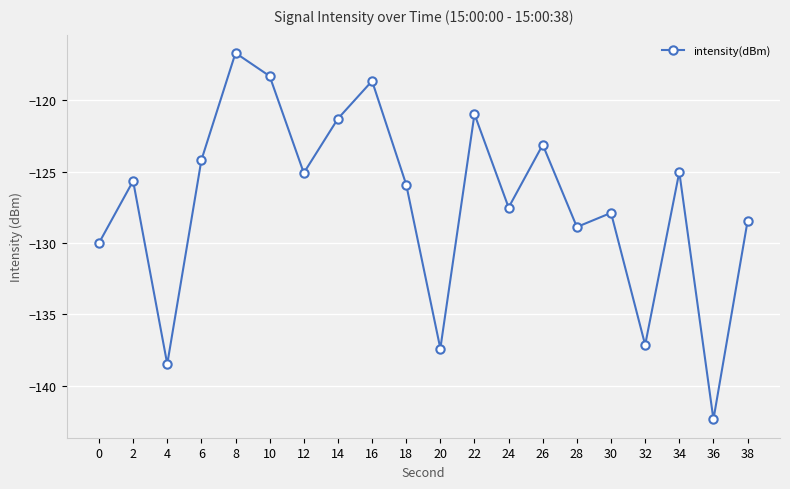

Which category has the lowest value across all series?

36